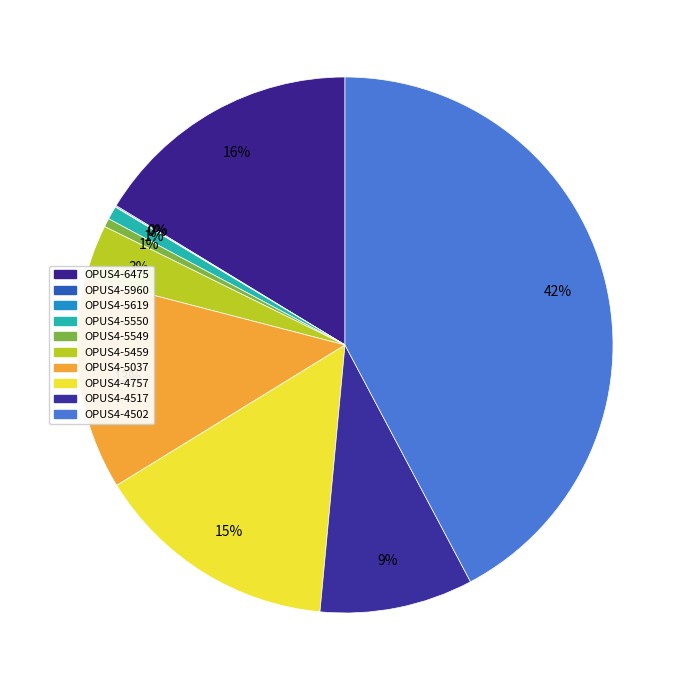

What percentage do OPUS4-5037 and OPUS4-4757 together represent?

27.6%